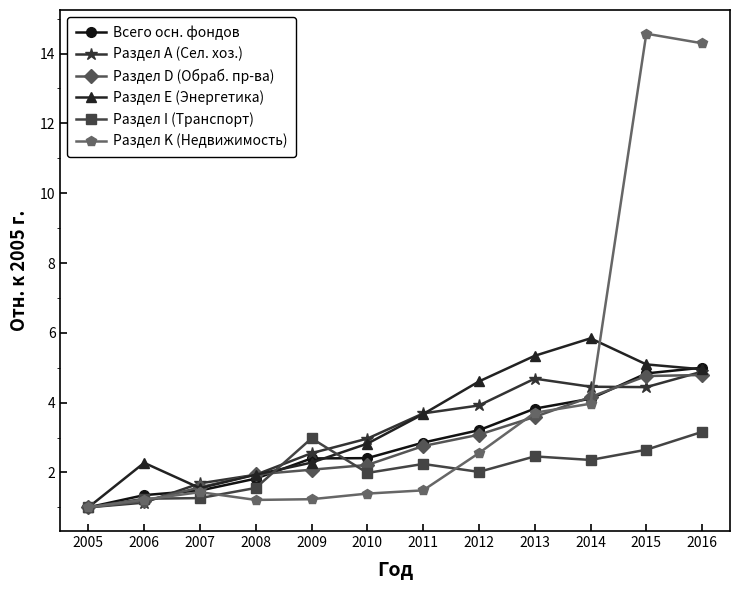

At which category does Раздел Е (Энергетика) reach its first local peak?

2006